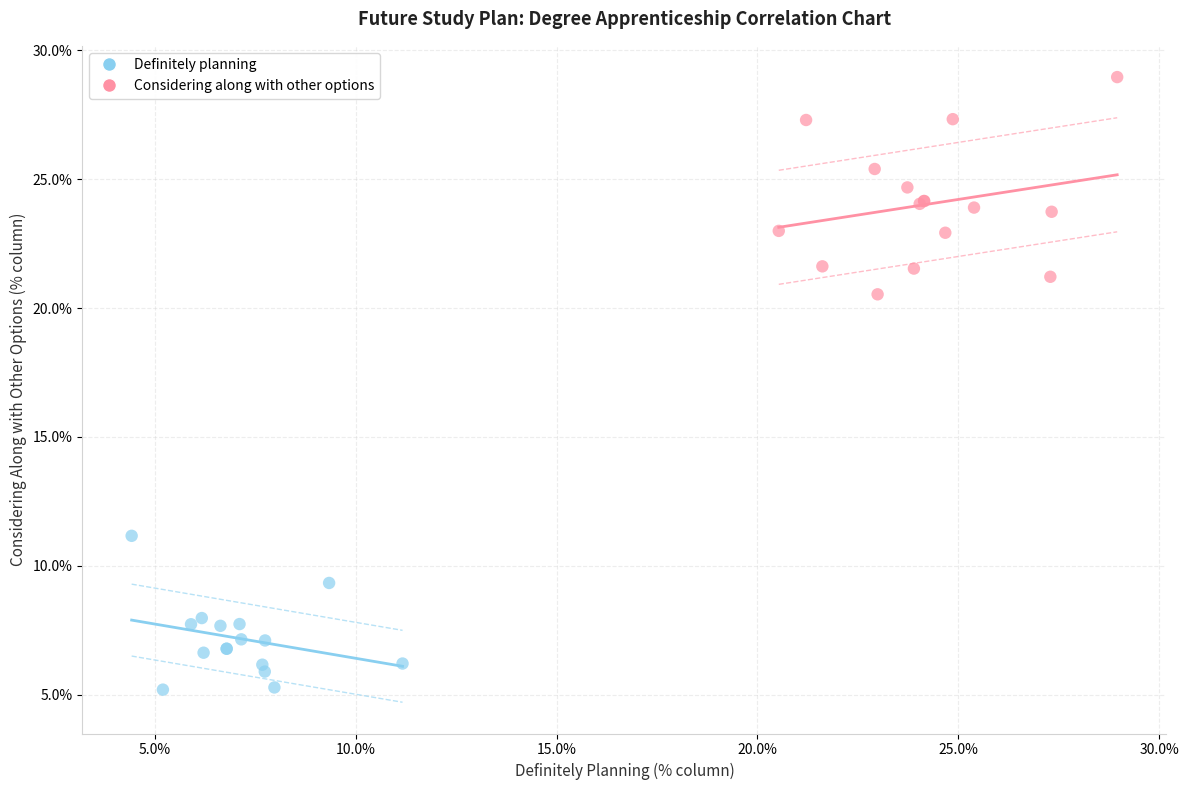

Which series has the widest spread of Y values?

Considering along with other options